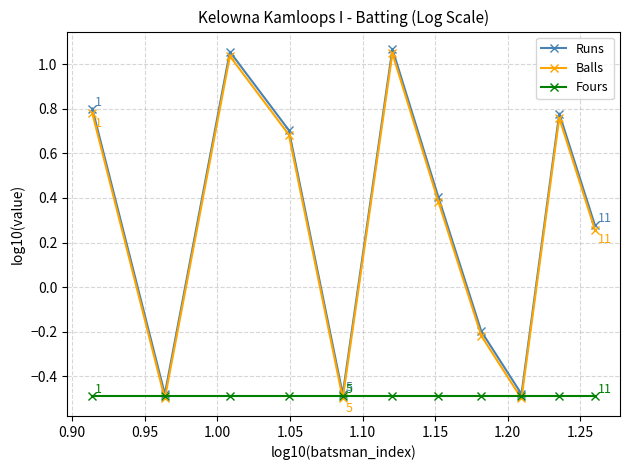

True or false: Balls has more than 0 points higher than both neighbors.

True